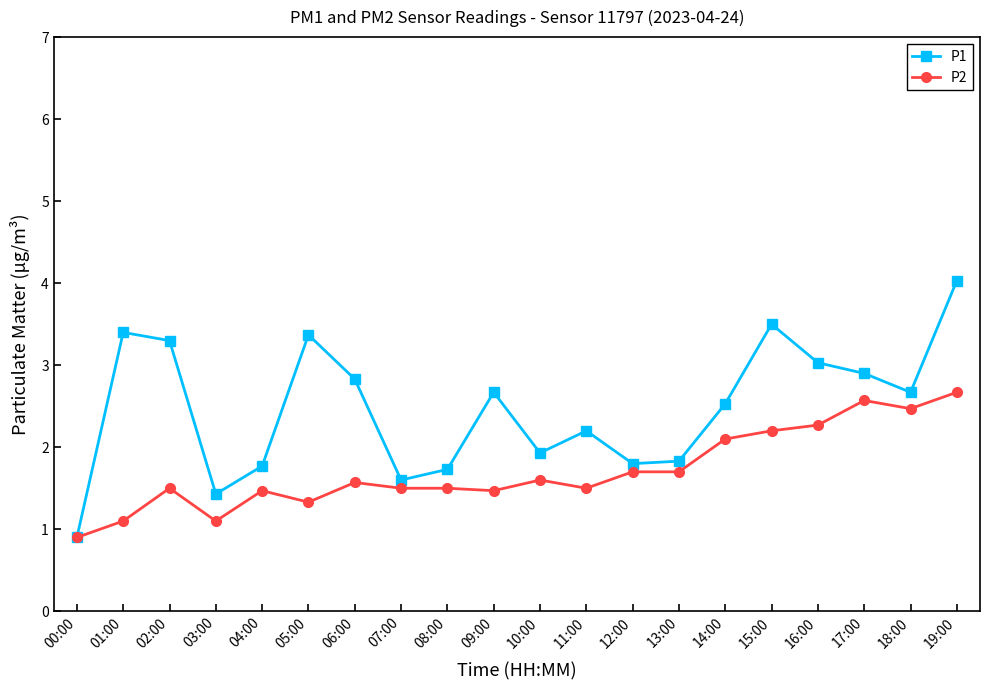

List the series in order of their overall mean, lowest first.

P2, P1